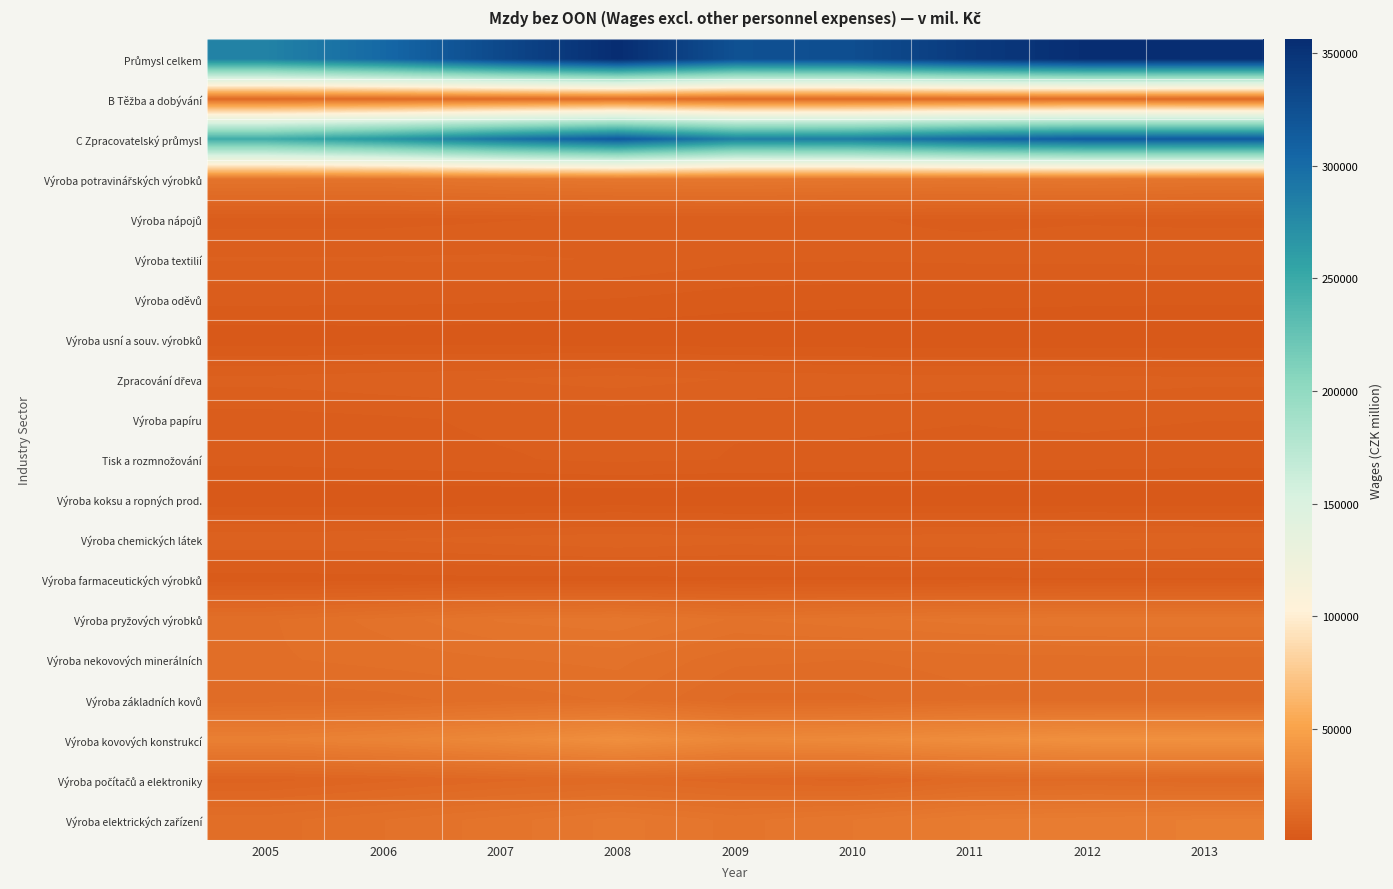

At which category is the sum across all series the highest?

2008